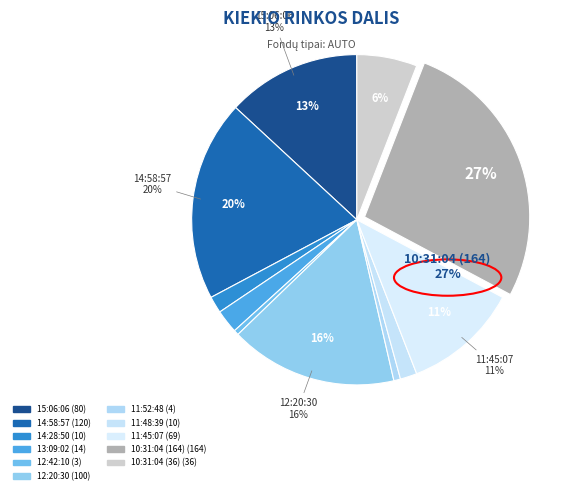

Count the number of slices in the pie.

11